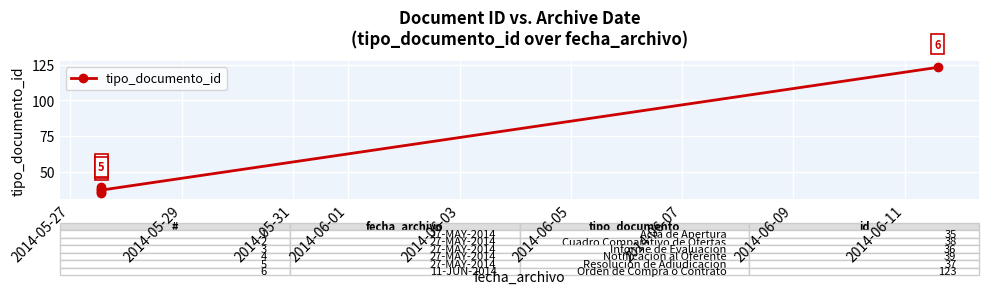

True or false: the data shows 52 at 2014-06-03.

False